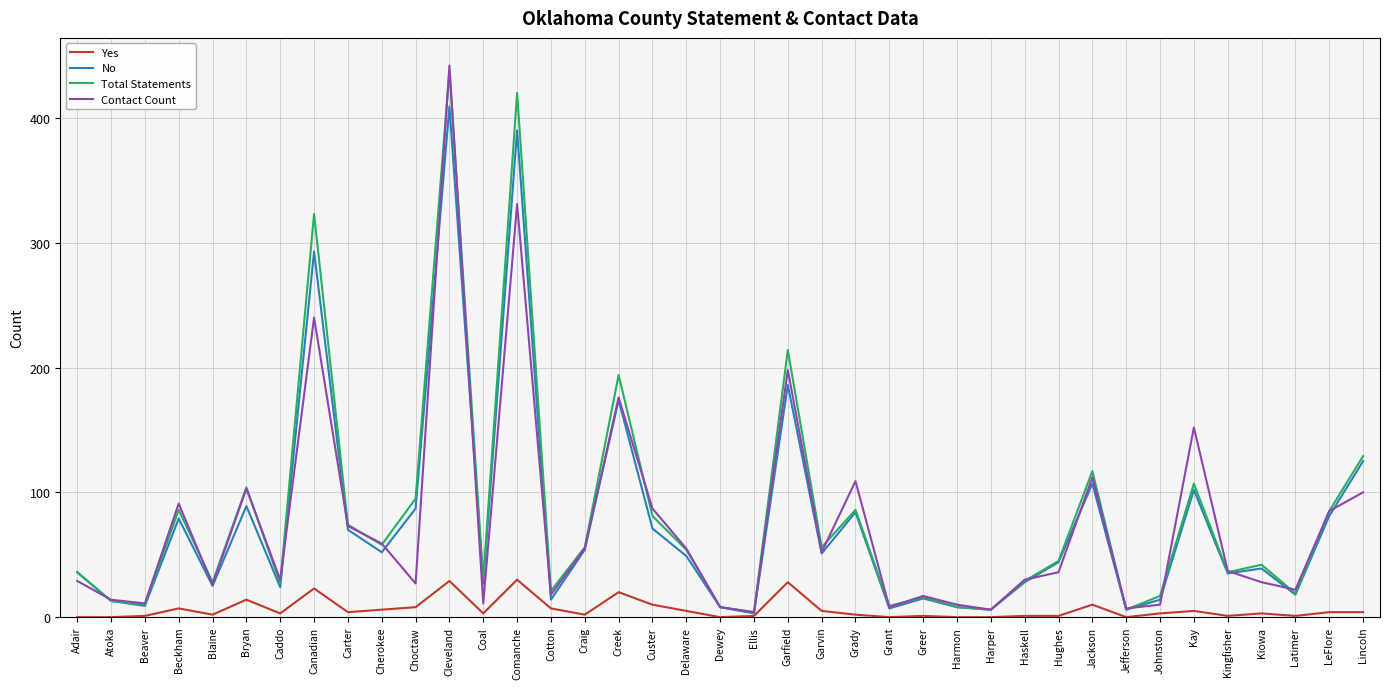

Which series has the largest total across all categories?

Total Statements